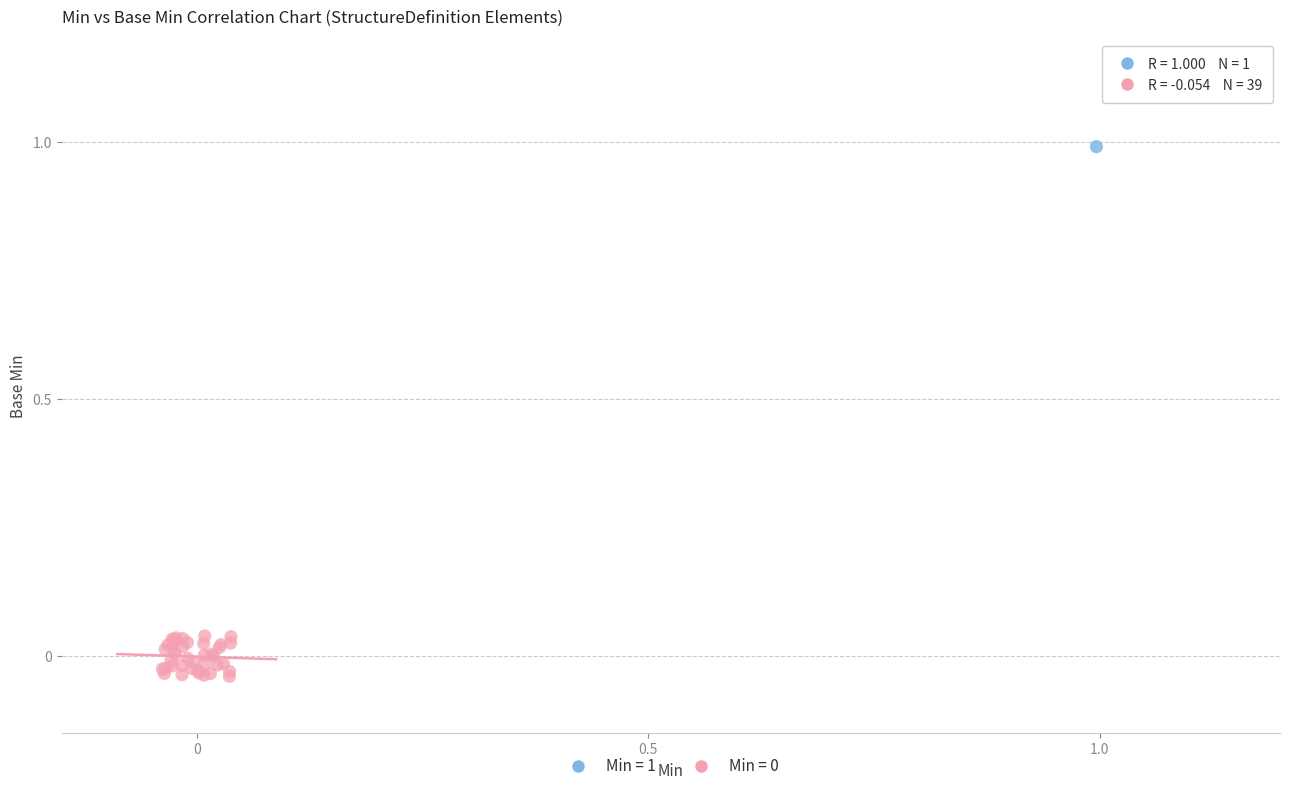

Which series contains the highest Y value?

Min = 1